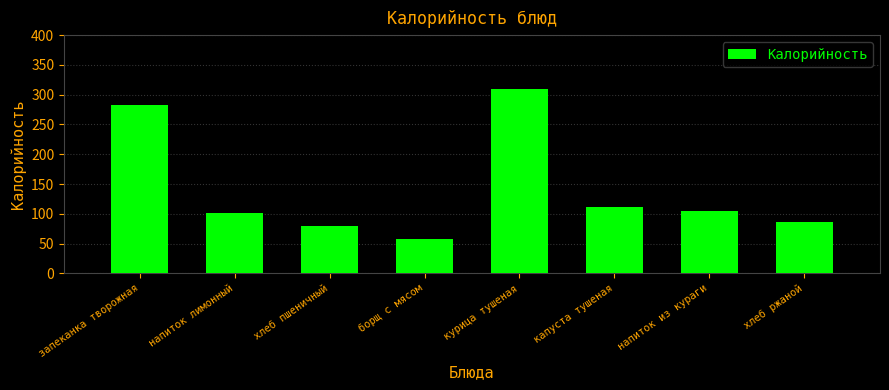

Reading left to right, extract all data points from this chart.

запеканка творожная=283	напиток лимонный=101	хлеб пшеничный=79	борщ с мясом=58	курица тушеная=310	капуста тушеная=111	напиток из кураги=104	хлеб ржаной=87